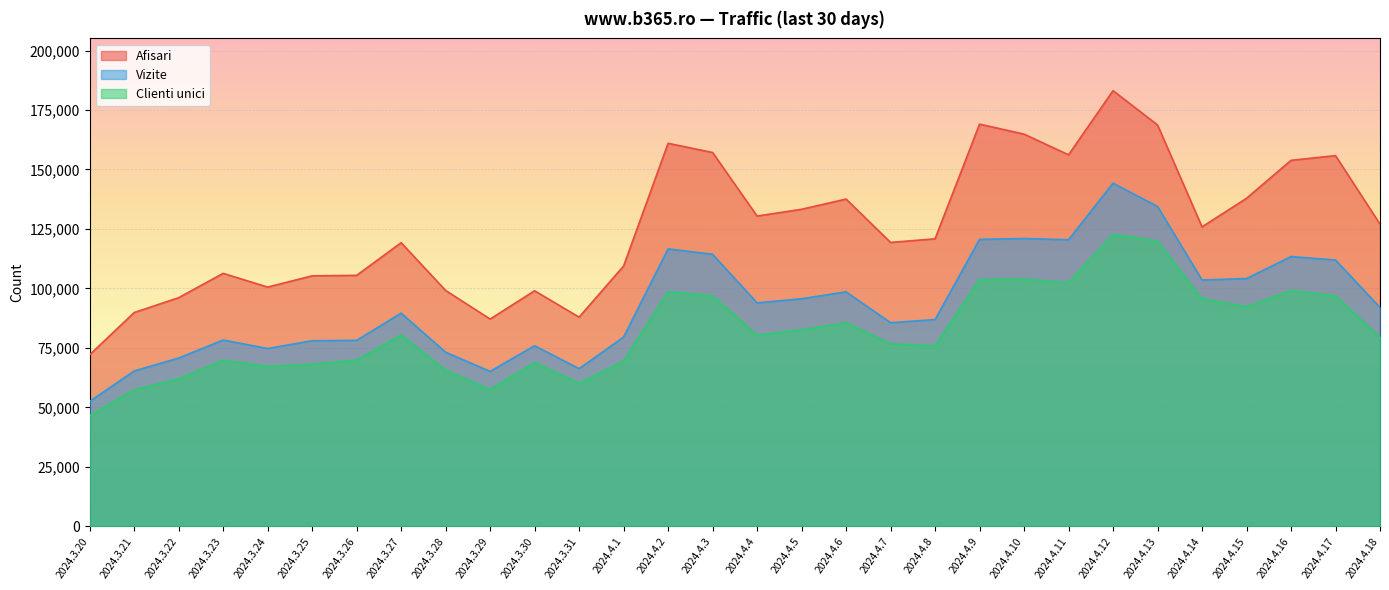

Is the value of Clienti unici at 2024.4.18 greater than the value of Vizite at 2024.4.2?

No